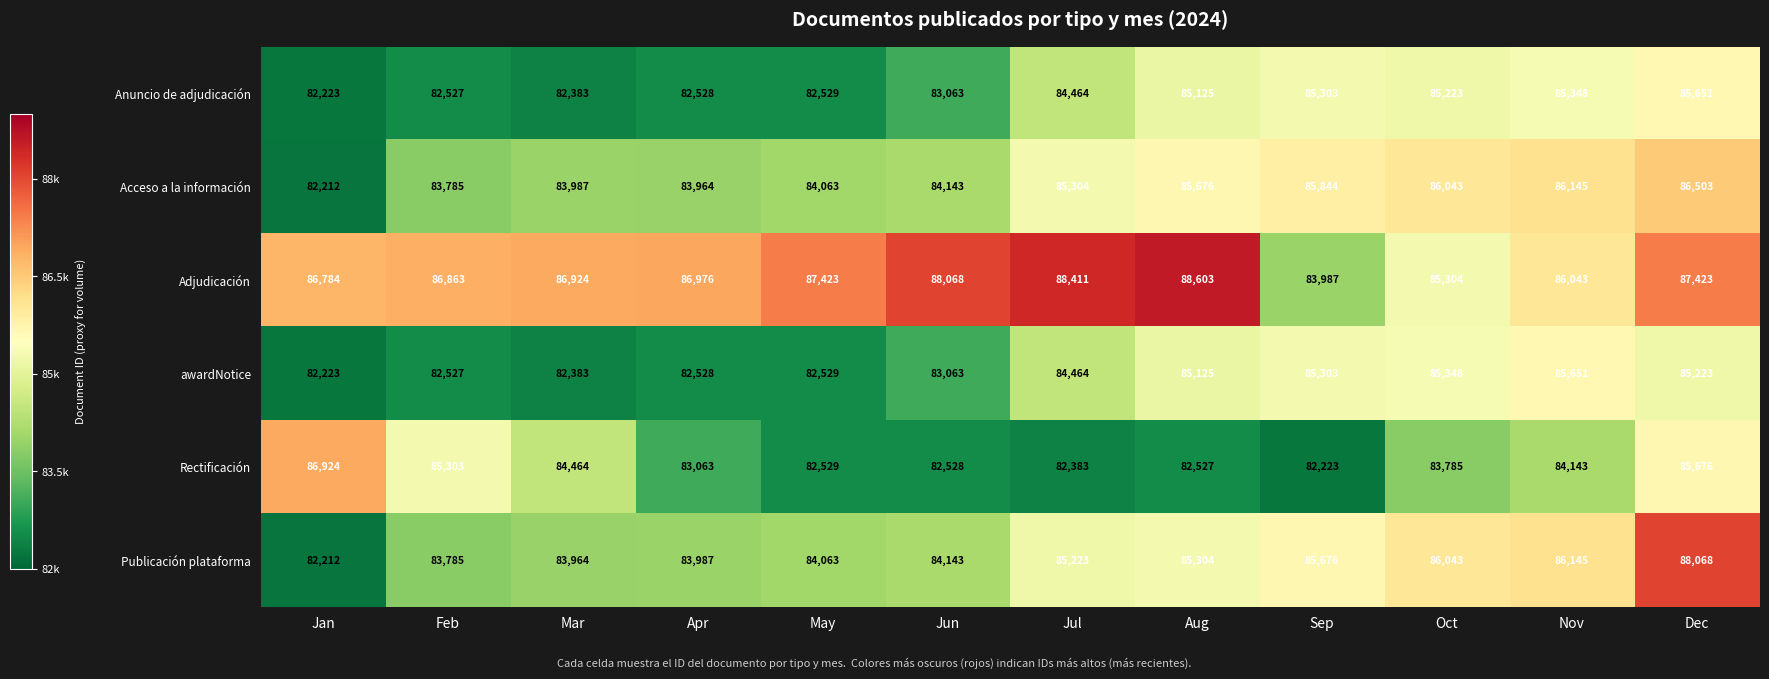

Which series changed the most between Nov and Dec?

Publicación plataforma